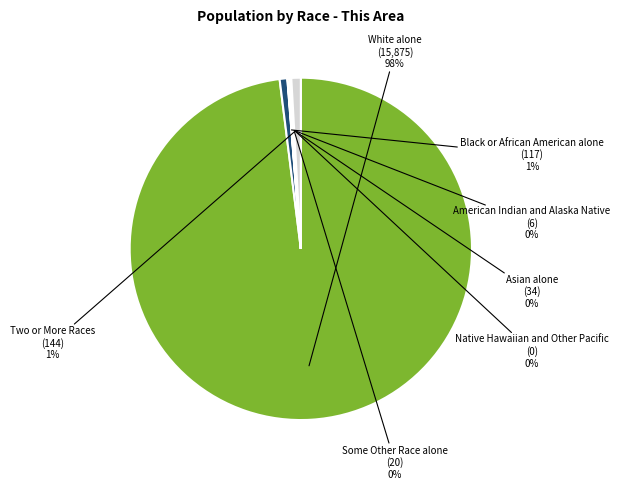

Does any single category account for the majority?

Yes